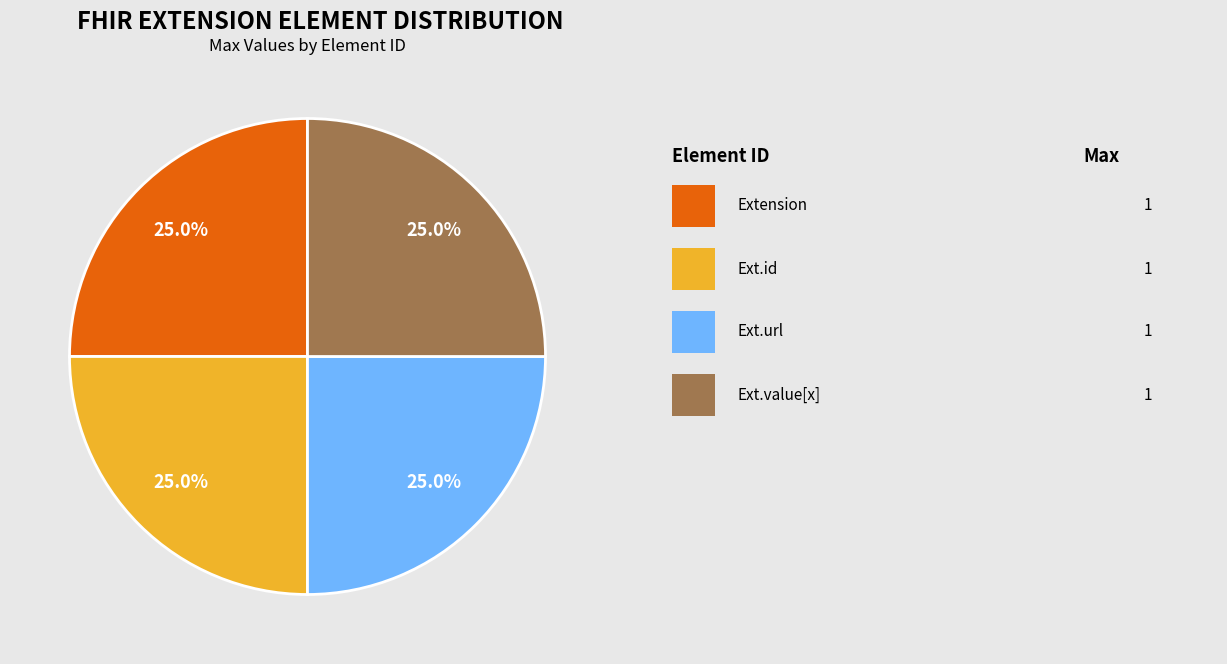

Does any single category account for the majority?

No